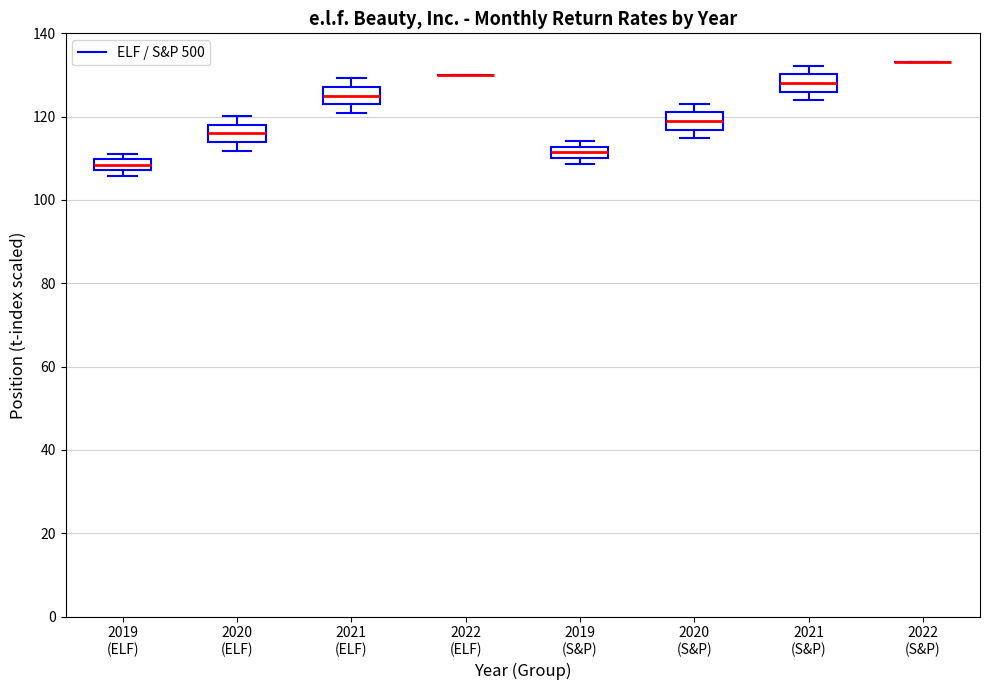

Where does the median line of the box for 2020 (S&P) sit on the y-axis? The values are not printed on the chart, so give them approximately, as read against the axis.

118